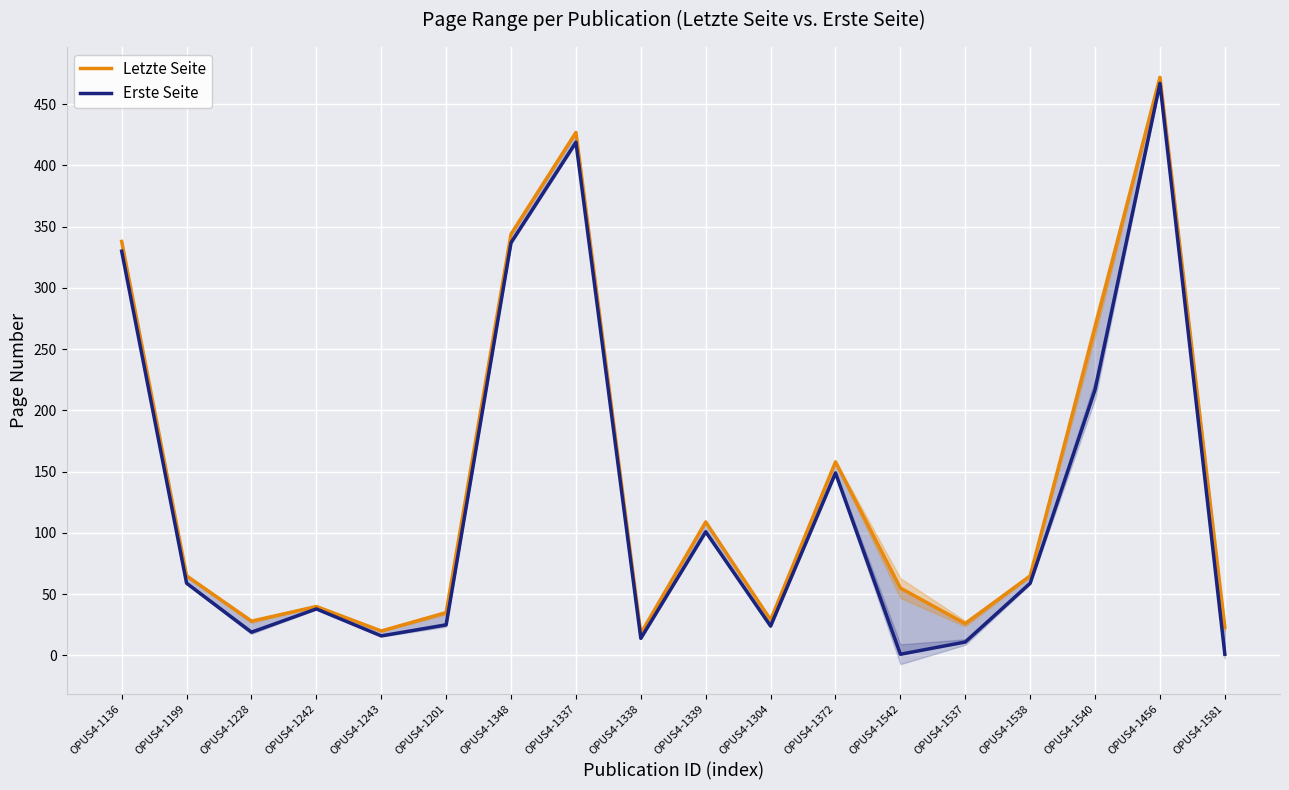

True or false: Letzte Seite and Erste Seite cross at least once.

False